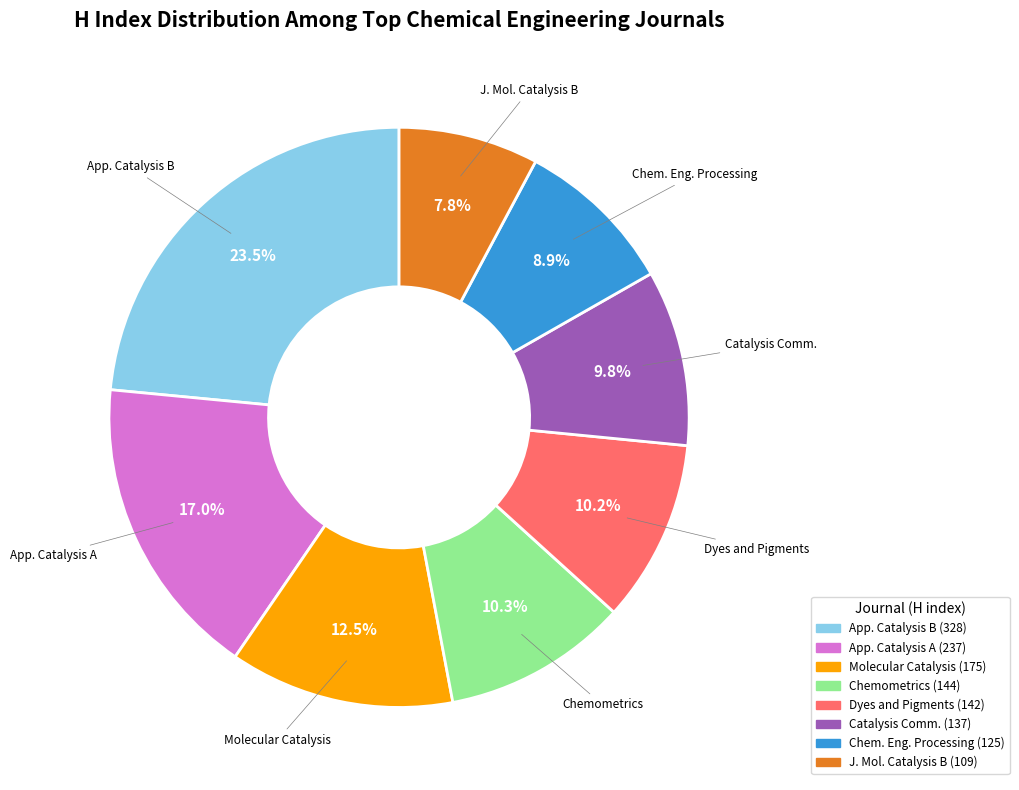

Is there a majority slice in this chart?

No